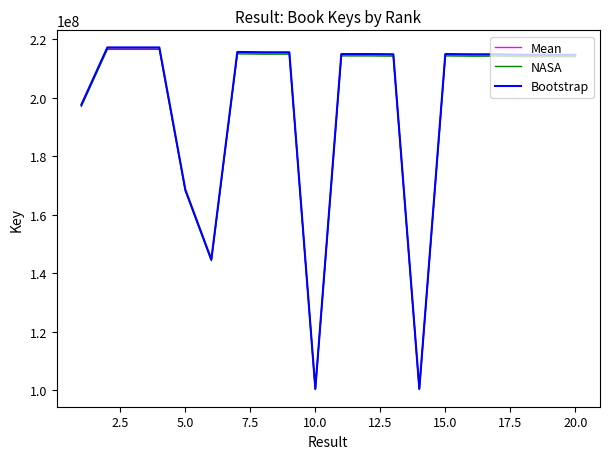

What is the minimum value for NASA?

100202116.2